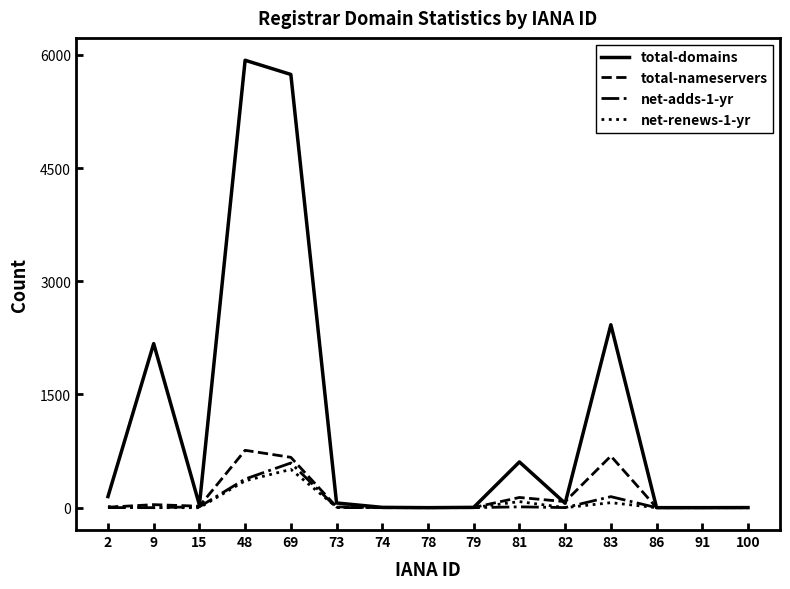

Which series has the largest total across all categories?

total-domains